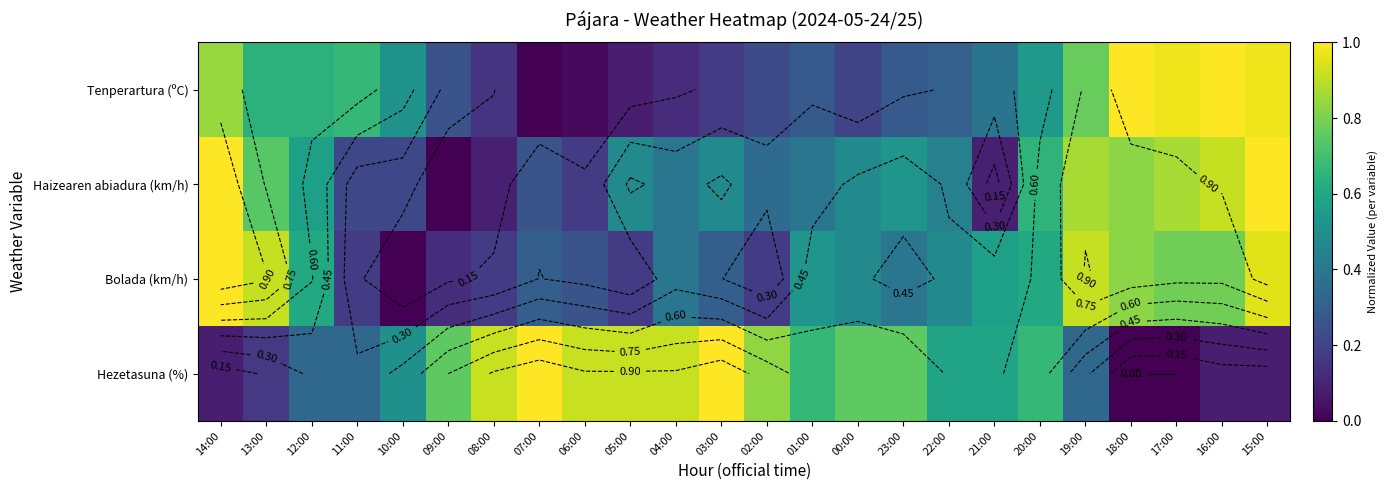

The Haizearen abiadura (km/h) series shows 1.3 at 18:00. True or false?

False